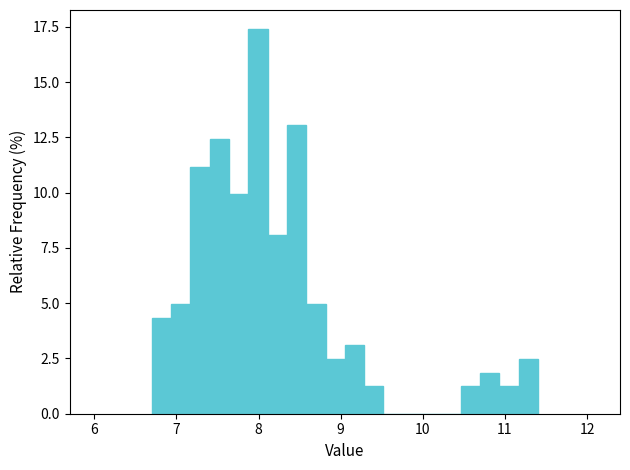

Read against the x-axis, roughly where is the centre of the tallest bar?

8.0